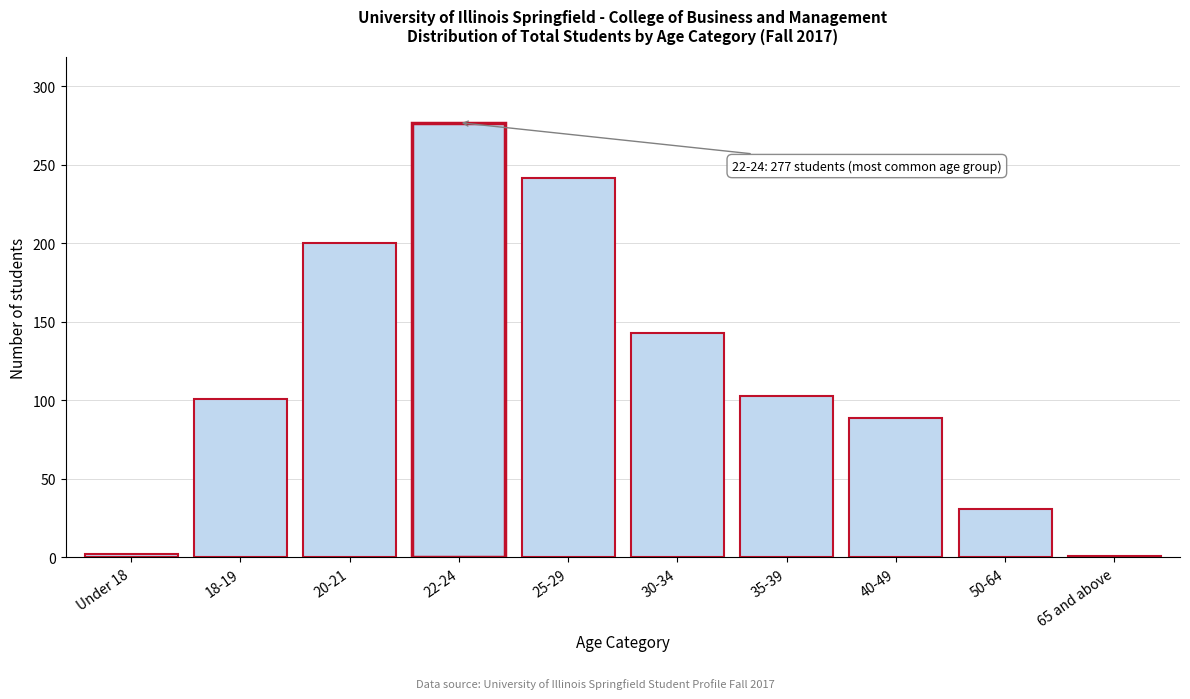

Which label corresponds to the largest value in the chart?

22-24